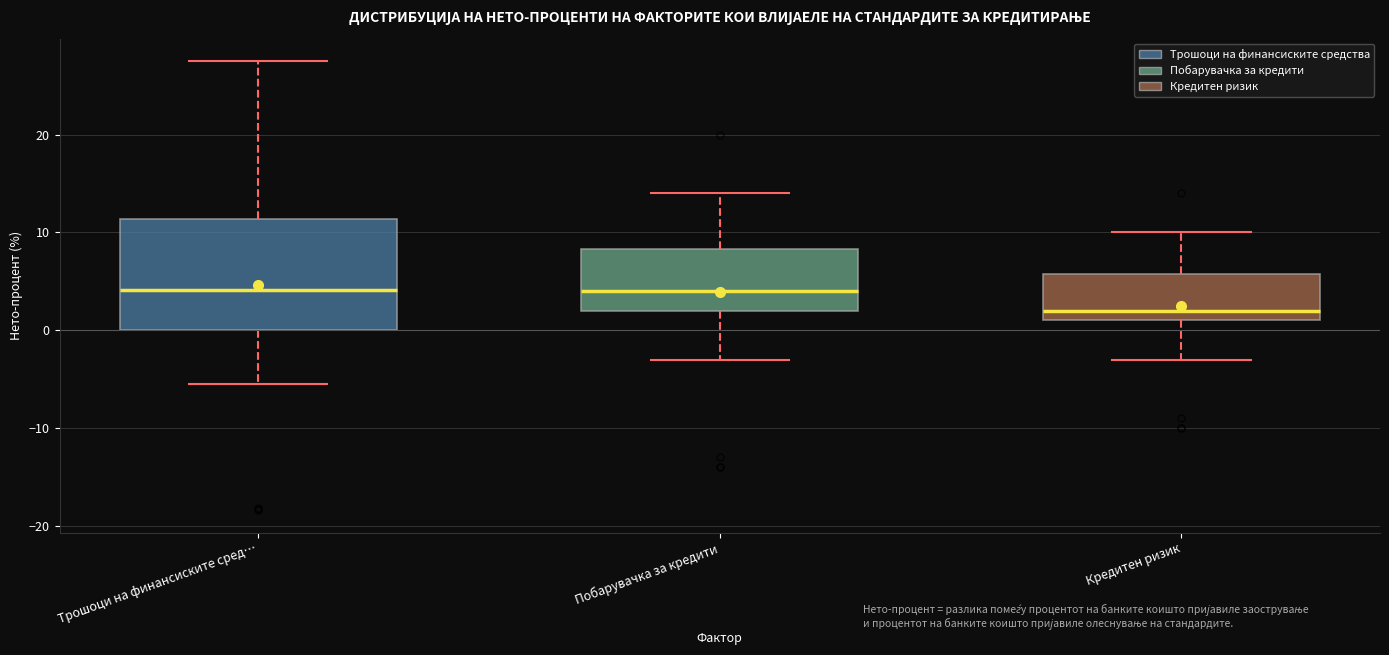

Reading left to right, transcribe this box plot: for each box, give where its median line is, the range the box spans, and where its two whiskers end, as read against the y-axis. The values are not printed on the chart, so give them approximately, as read against the axis.

Трошоци на финансиските сред…: median 4, box 0 to 11, whiskers -5 to 28
Побарувачка за кредити: median 4, box 2 to 8, whiskers -3 to 14
Кредитен ризик: median 2, box 1 to 6, whiskers -3 to 10